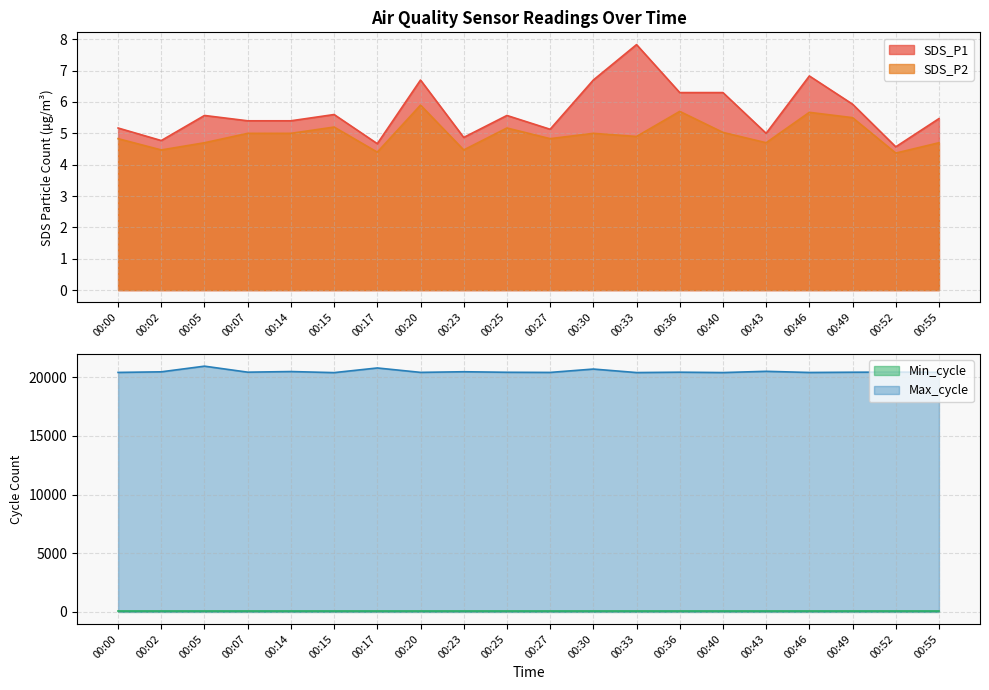

What is the highest value of the SDS_P2 series?

5.9